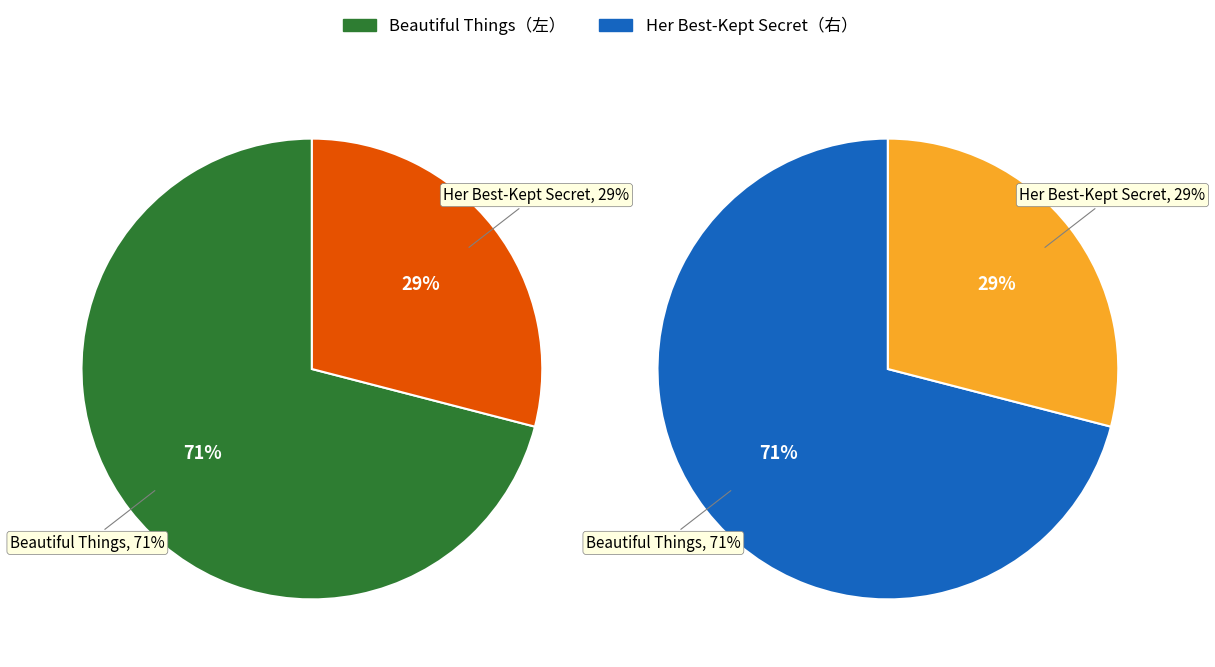

Which category accounts for the majority?

Beautiful Things